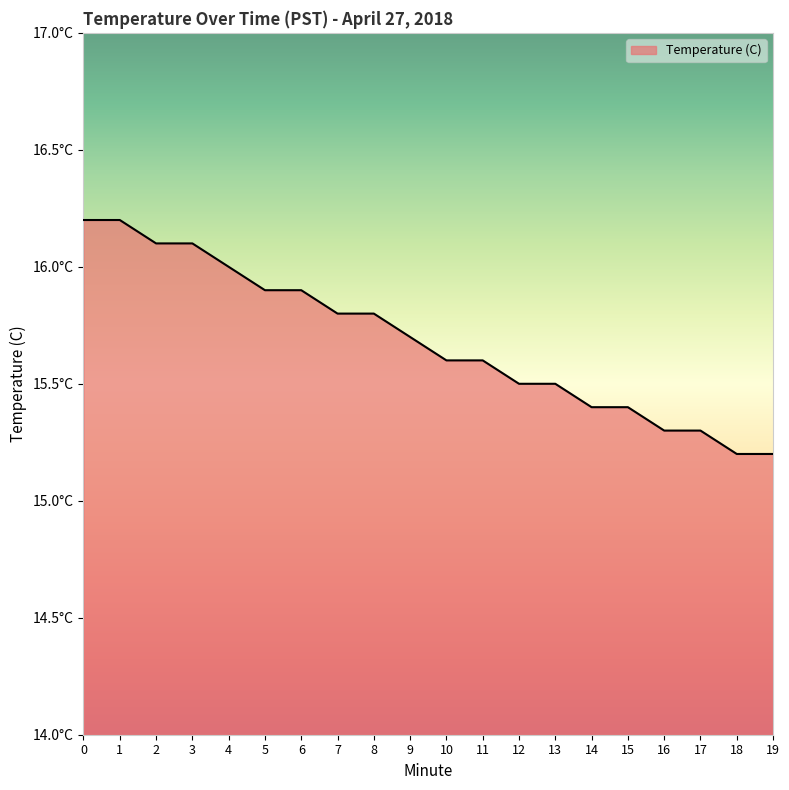

Reading left to right, list all the values displayed in this chart.

0=16.2	1=16.2	2=16.1	3=16.1	4=16.0	5=15.9	6=15.9	7=15.8	8=15.8	9=15.7	10=15.6	11=15.6	12=15.5	13=15.5	14=15.4	15=15.4	16=15.3	17=15.3	18=15.2	19=15.2